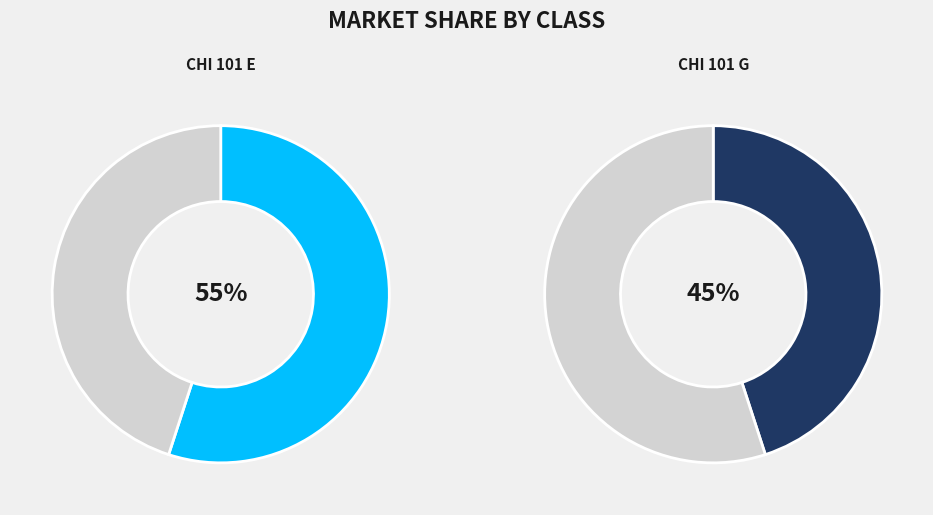

Combined, do CHI 101 E and CHI 101 G account for over 50%?

Yes